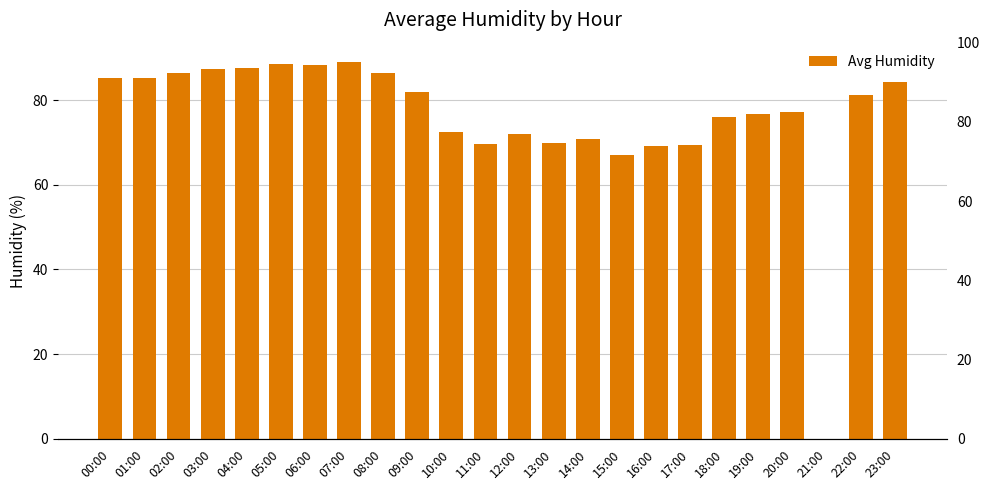

List the labels in order of value, largest first.

07:00, 05:00, 06:00, 04:00, 03:00, 02:00, 08:00, 01:00, 00:00, 23:00, 09:00, 22:00, 20:00, 19:00, 18:00, 10:00, 12:00, 14:00, 13:00, 11:00, 17:00, 16:00, 15:00, 21:00